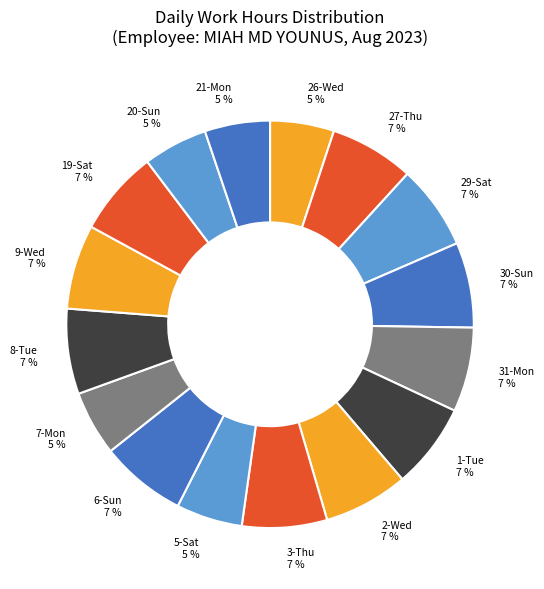

To the nearest percent, what portion does 1-Tue represent?

7%